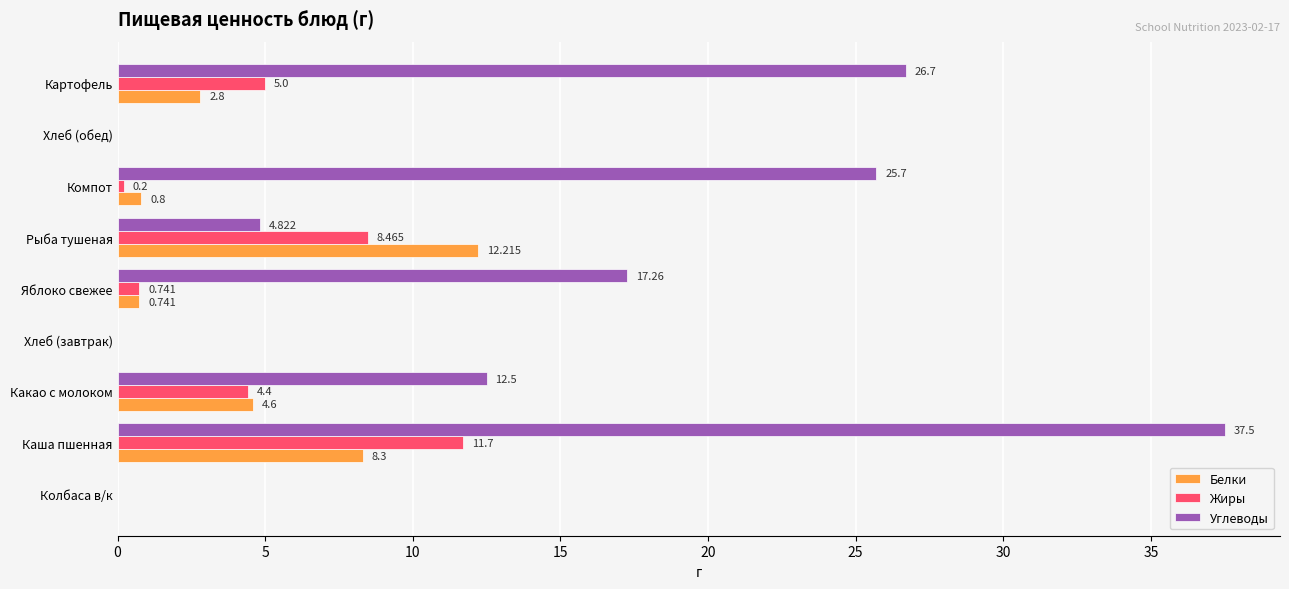

Where is Жиры nearest to the value 5?

Картофель